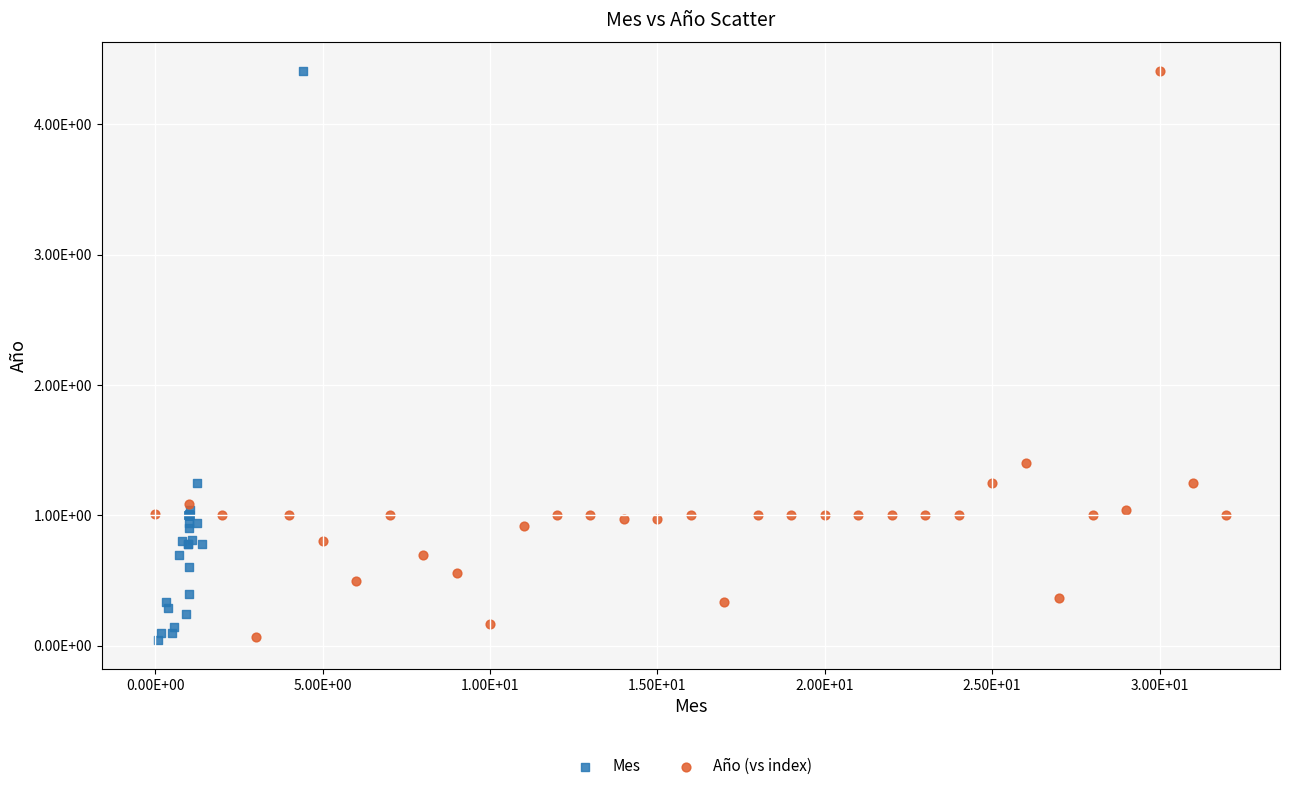

What are all the series names shown in the legend?

Mes, Año (vs index)